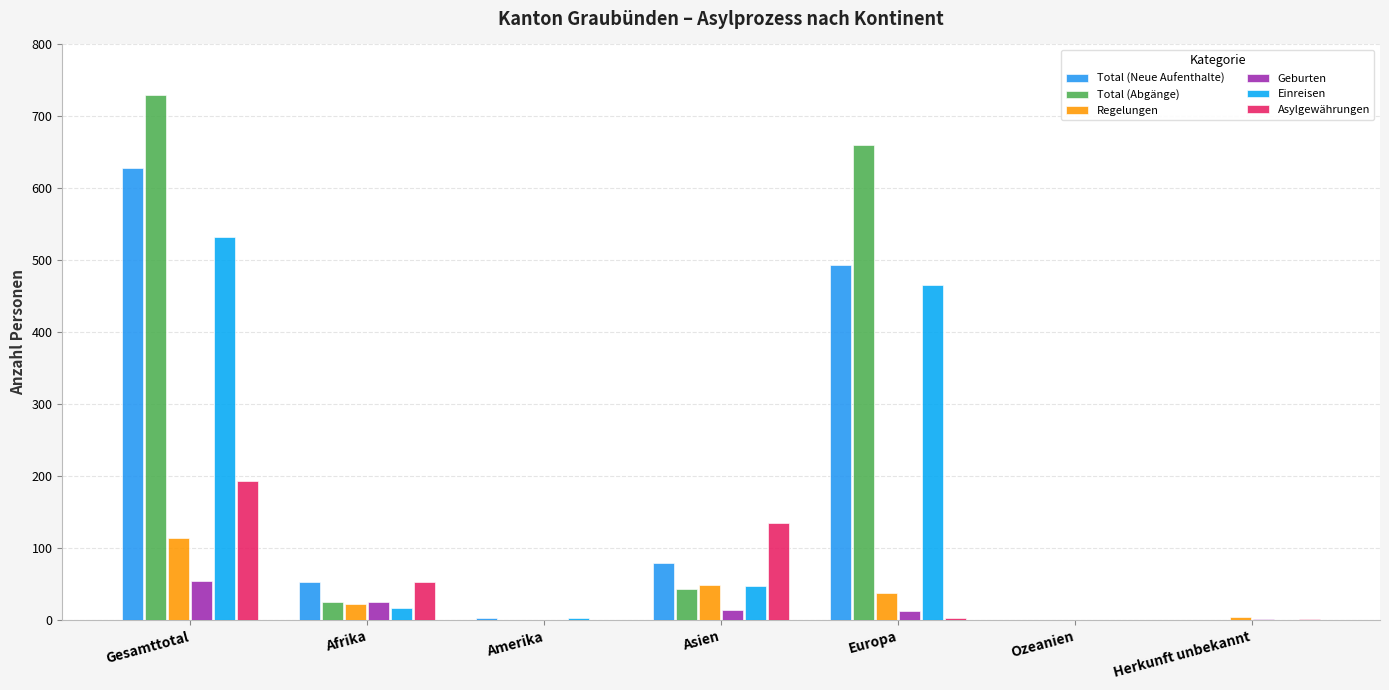

What position from the right is Amerika?

5